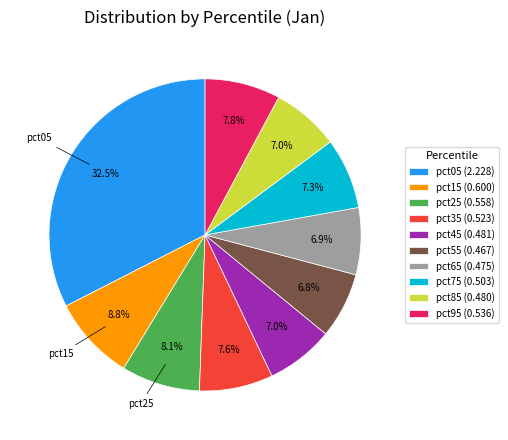

Between pct65 (0.475) and pct95 (0.536), which is larger?

pct95 (0.536)